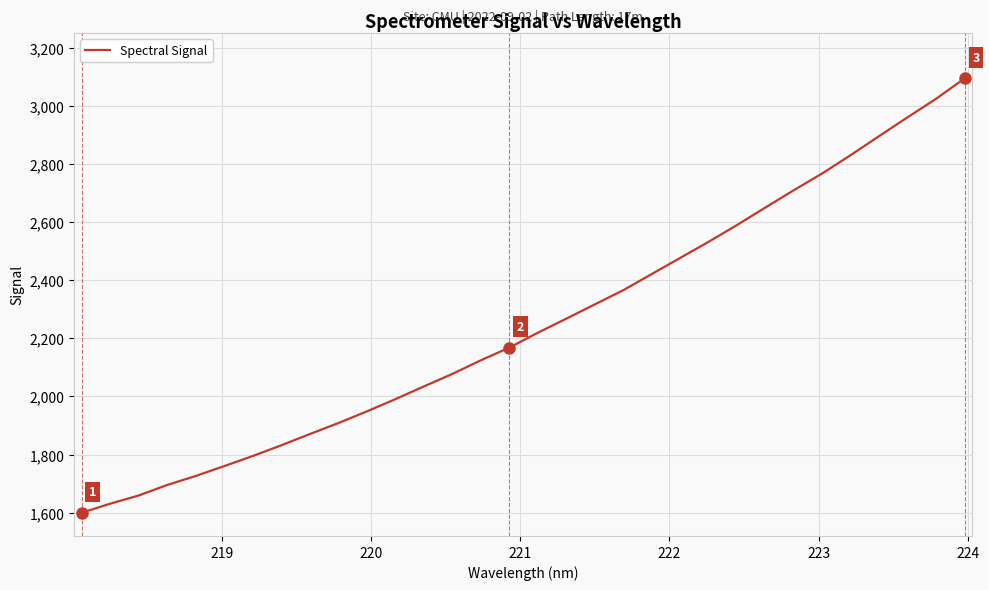

What is the difference between the maximum and minimum values?

1496.1